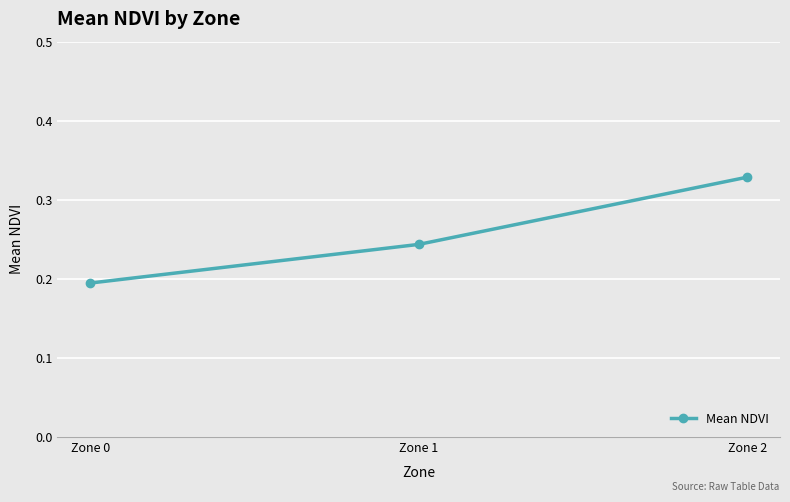

What is the sum of all values?

0.8